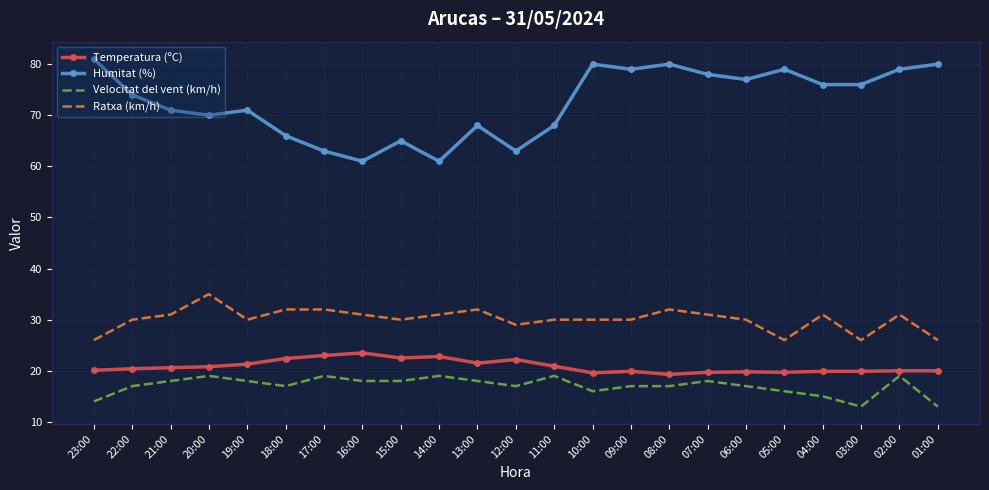

What value does the Humitat (%) series have at 23:00?

81.0